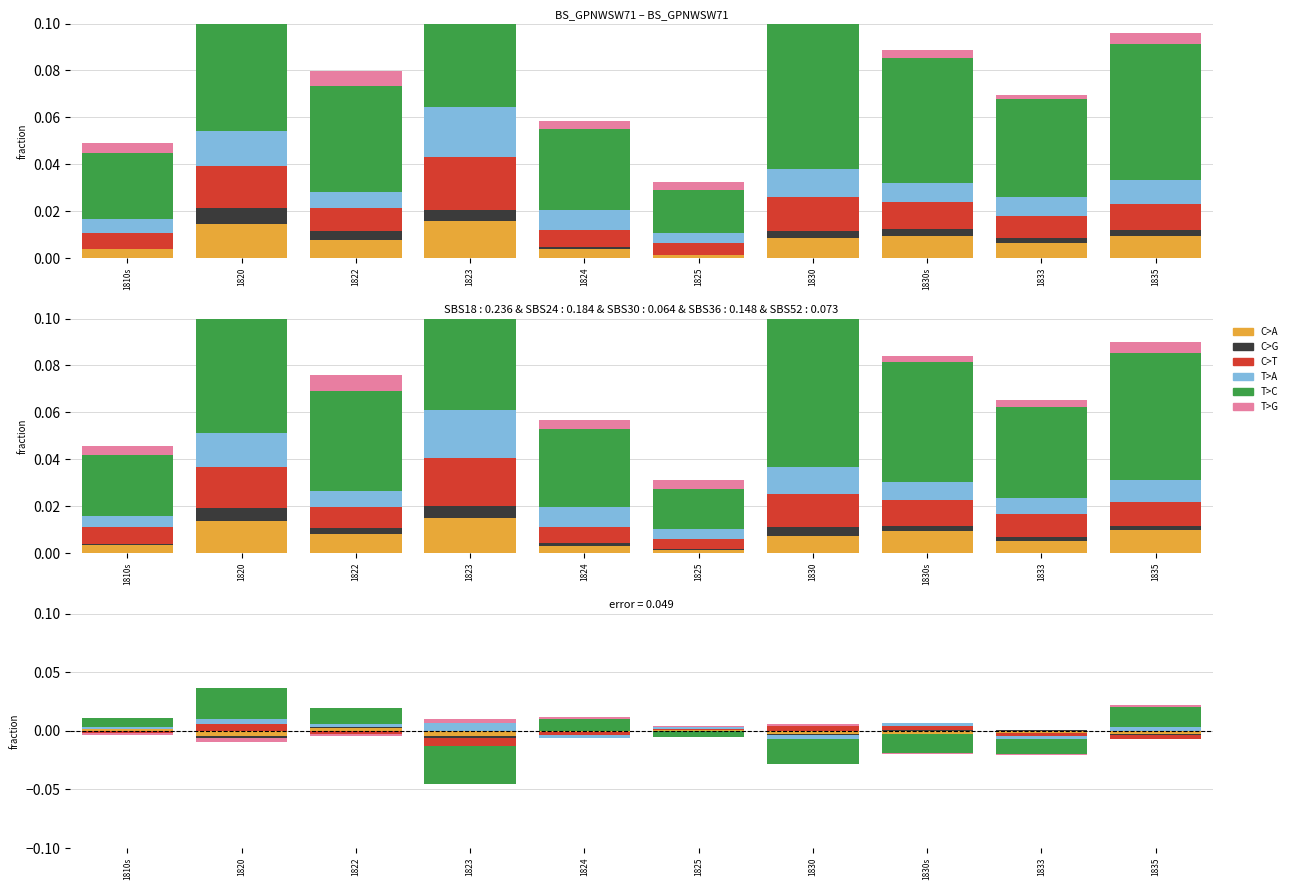

Between 1810s and 1822, which series saw the biggest shift?

T>C